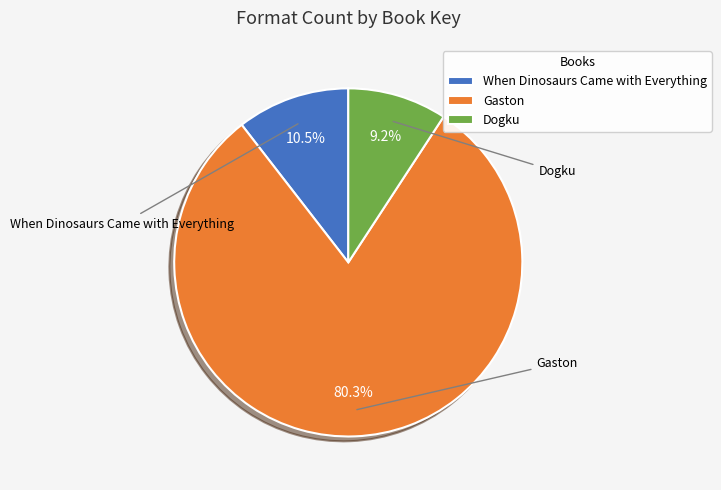

To the nearest percent, what is the average slice percentage?

33%